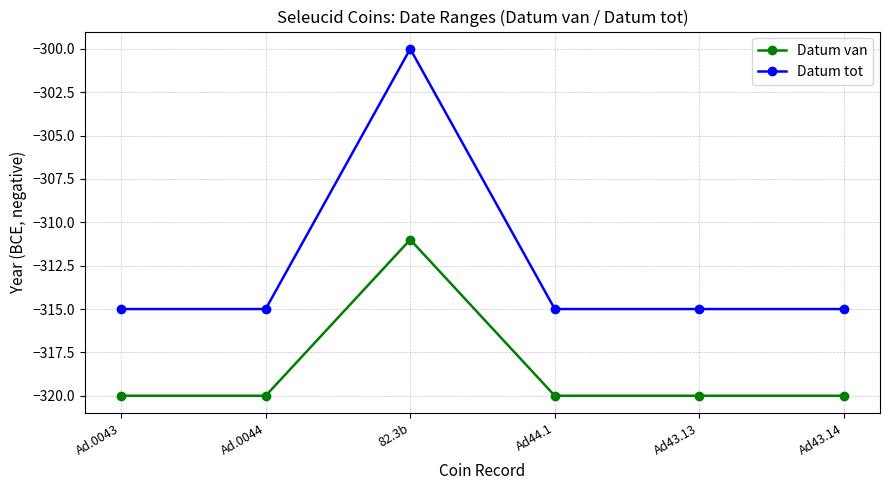

Is it true that Datum tot equals -315 at Ad43.14?

True